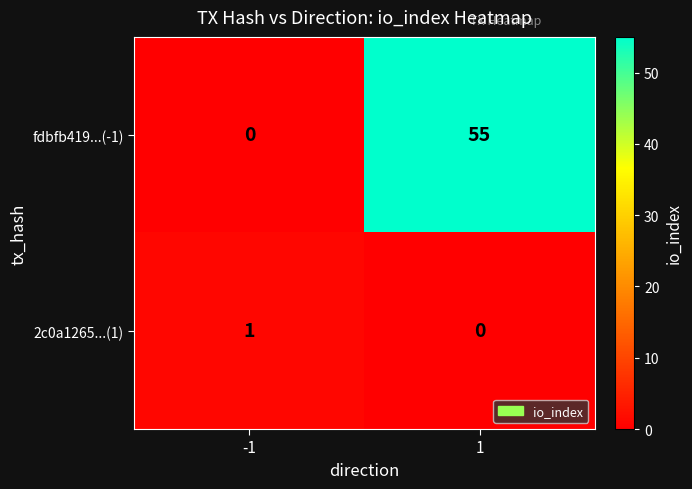

At how many categories does at least one series exceed 17?

1